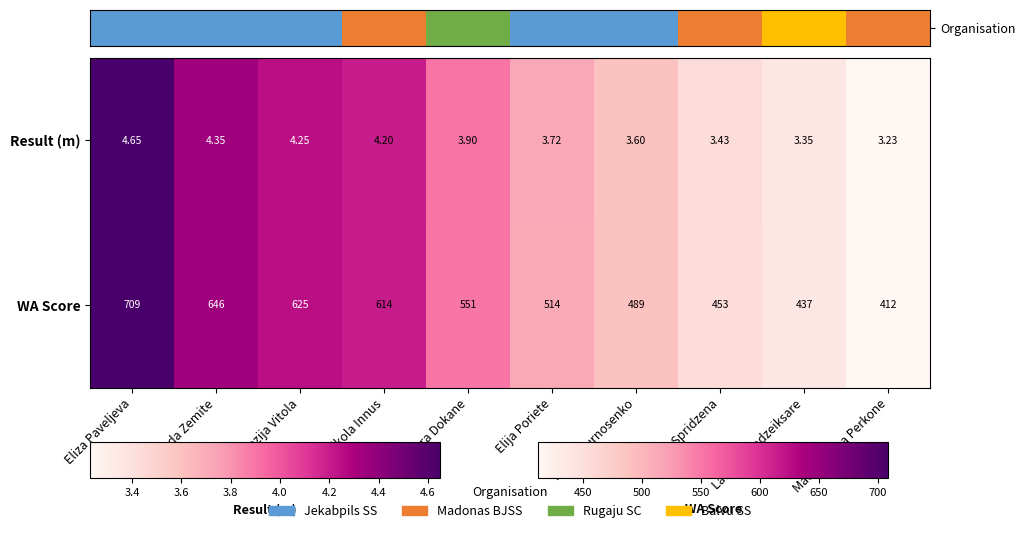

Which series has the largest total across all categories?

WA Score